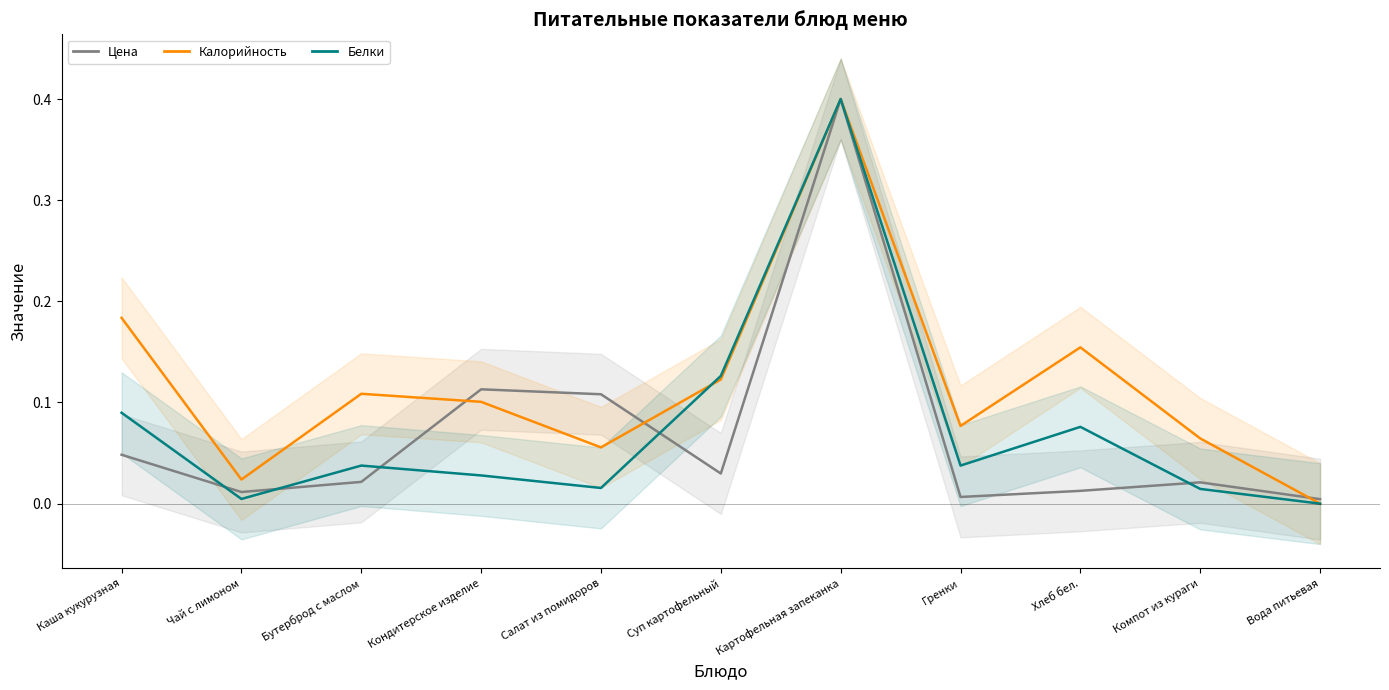

Which series changed the most between Суп картофельный and Хлеб бел.?

Белки